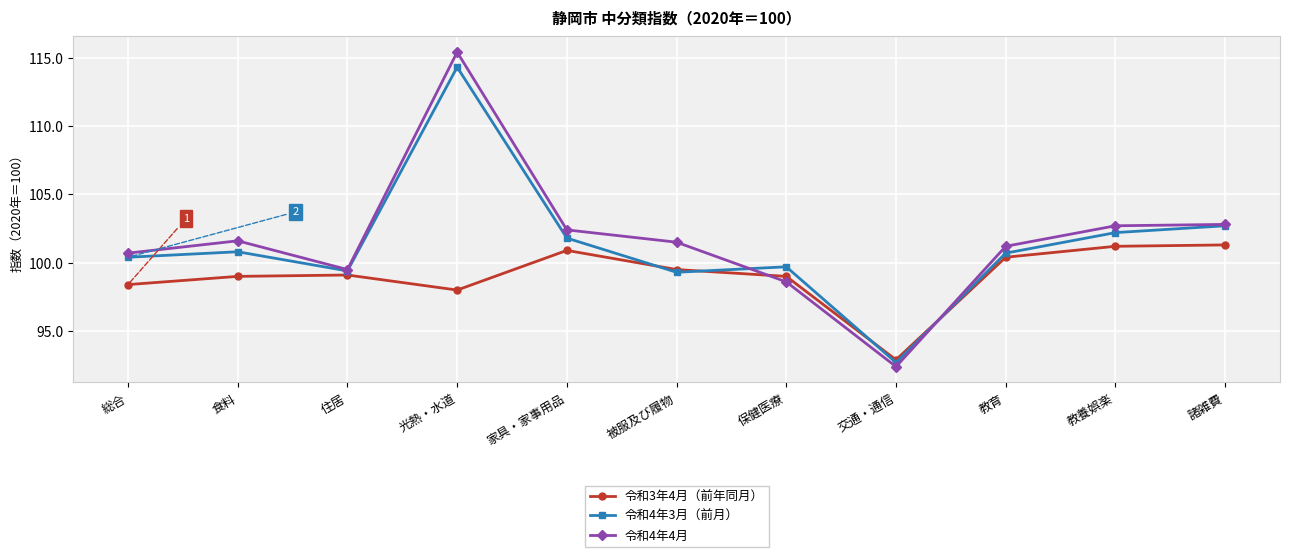

True or false: 令和4年4月 has a value of 29.2 at 諸雑費.

False